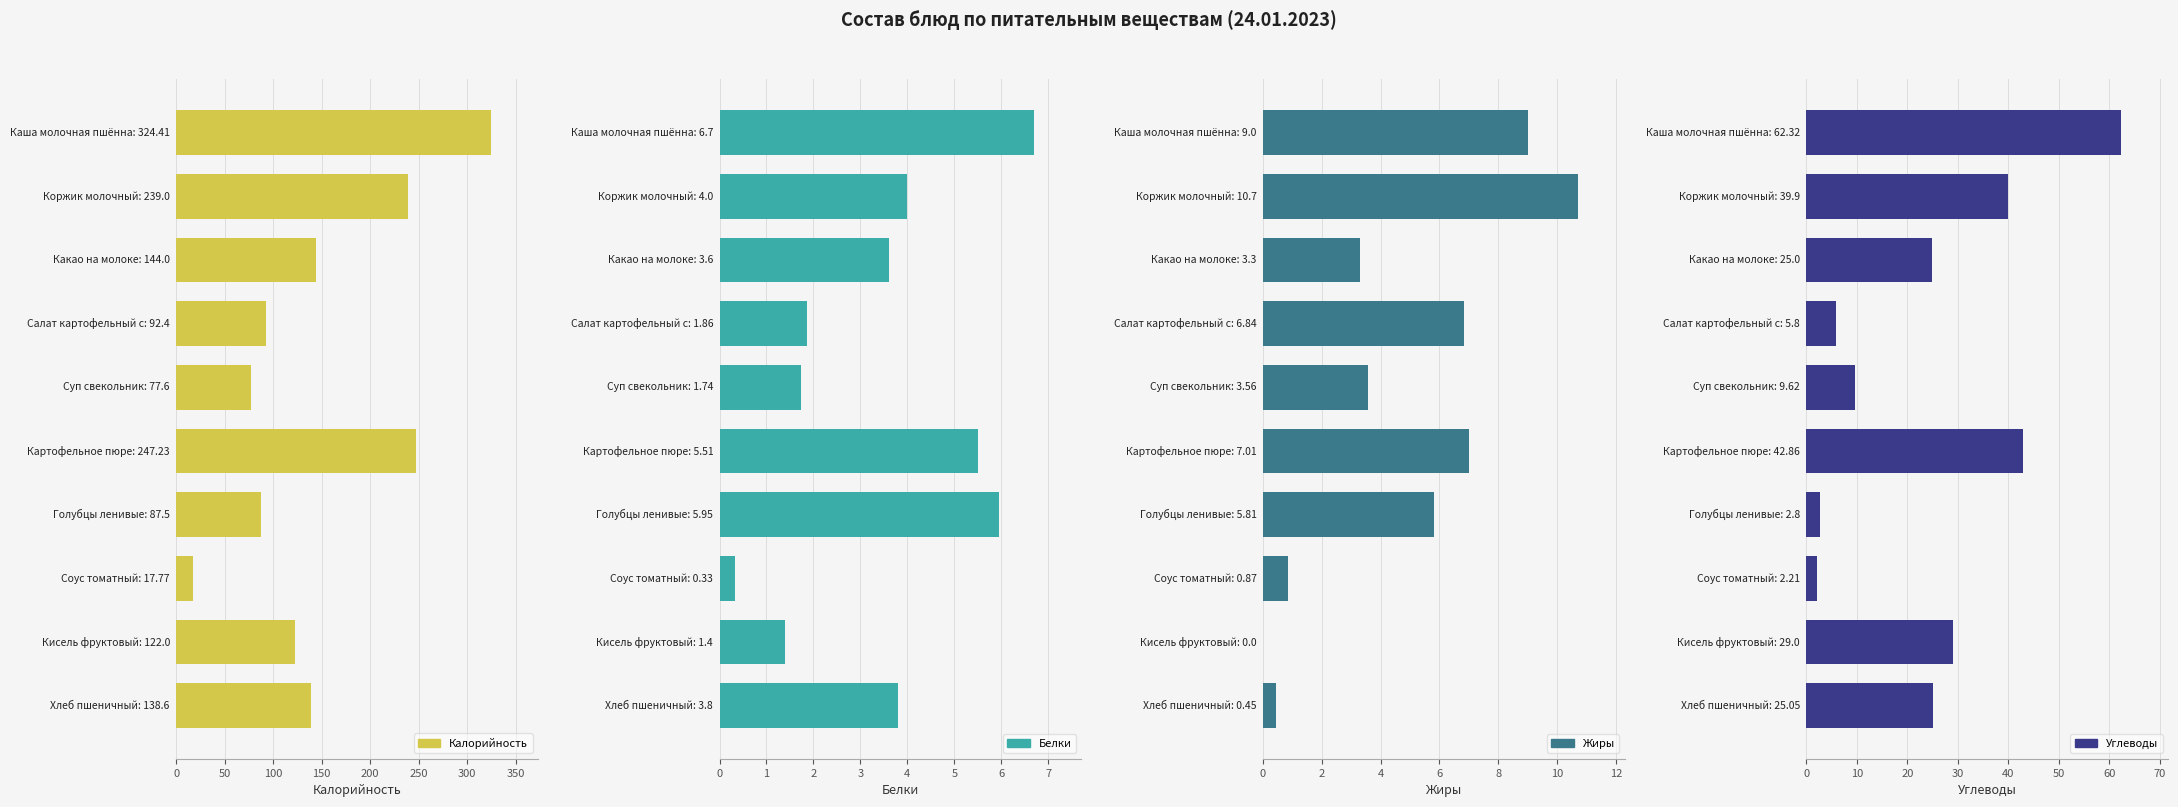

List the series in order of their peak value, highest first.

Калорийность, Углеводы, Жиры, Белки